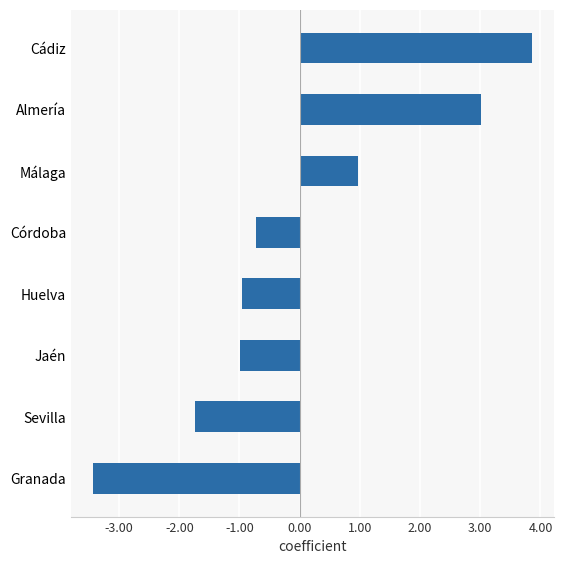

Is it true that the value at Almería is 3.0?

True